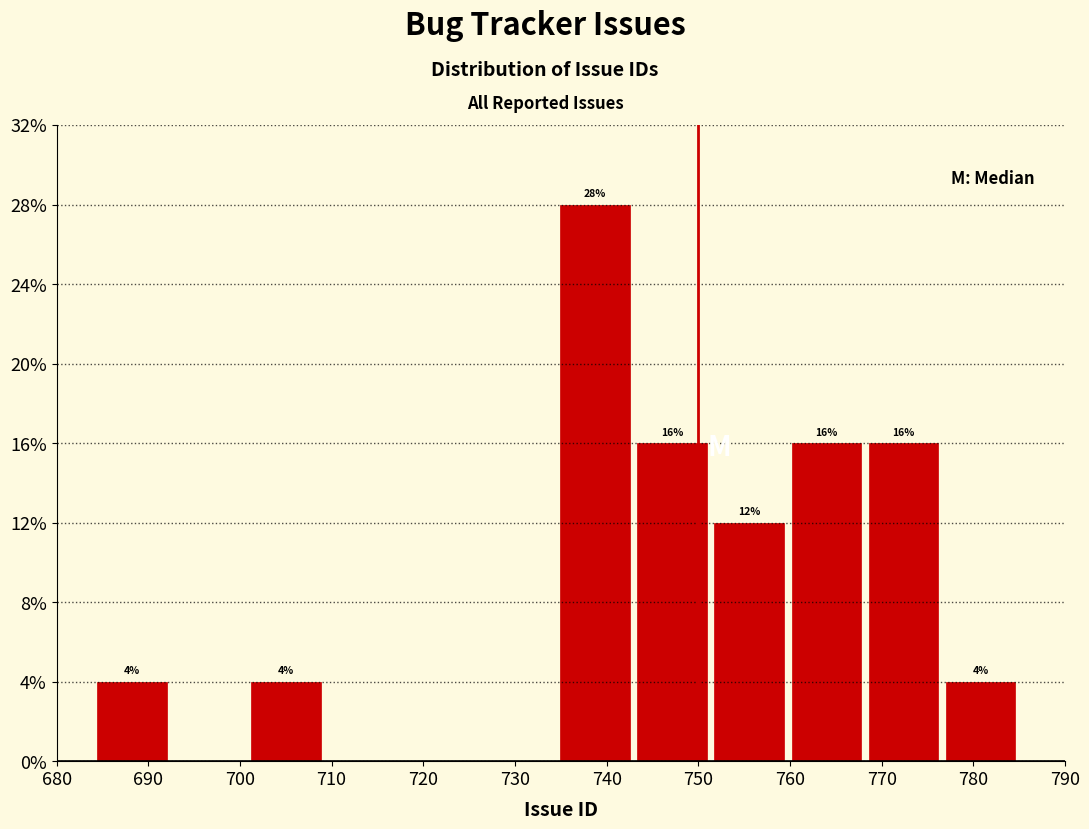

Over which range of the x-axis is the bar tallest?

735 to 743